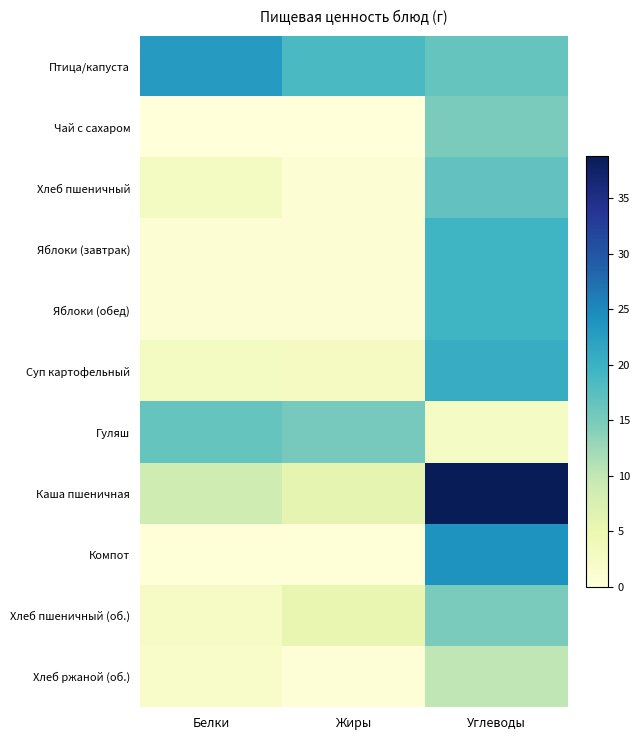

Which series has the largest range (max minus min)?

Каша пшеничная